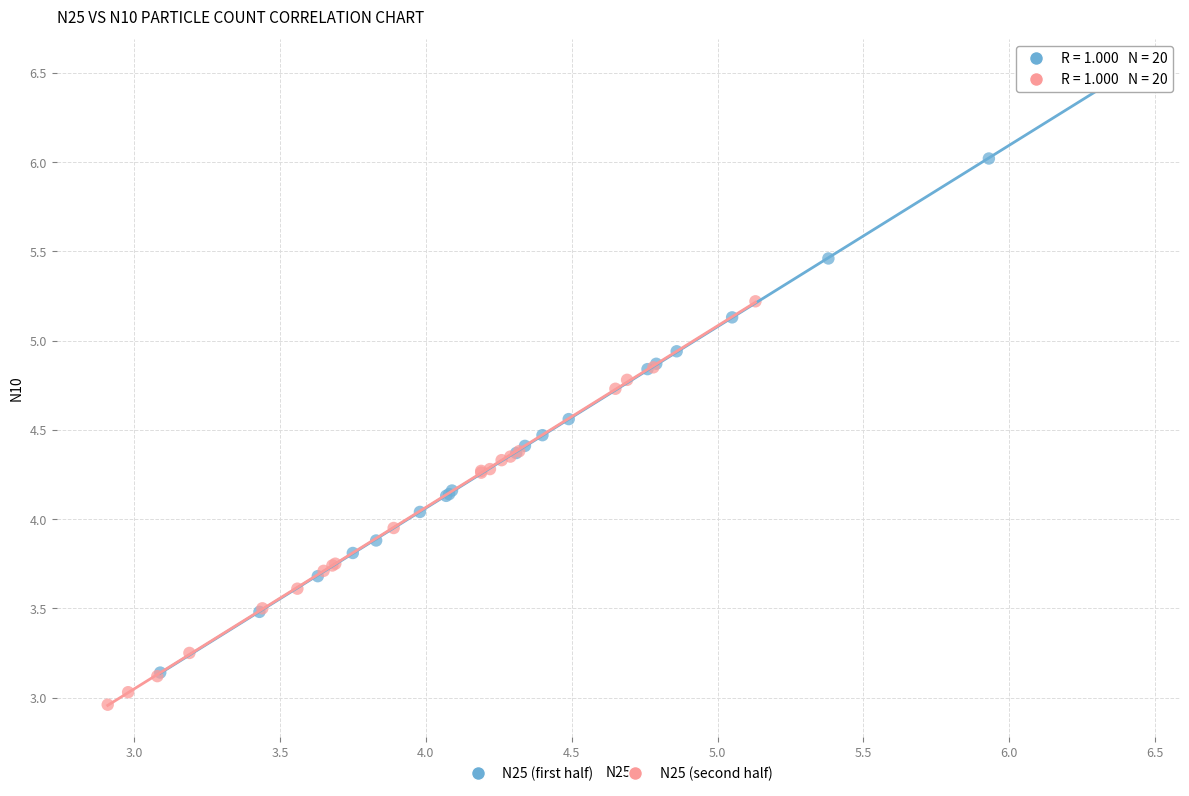

Which series contains the highest Y value?

N25 (first half)